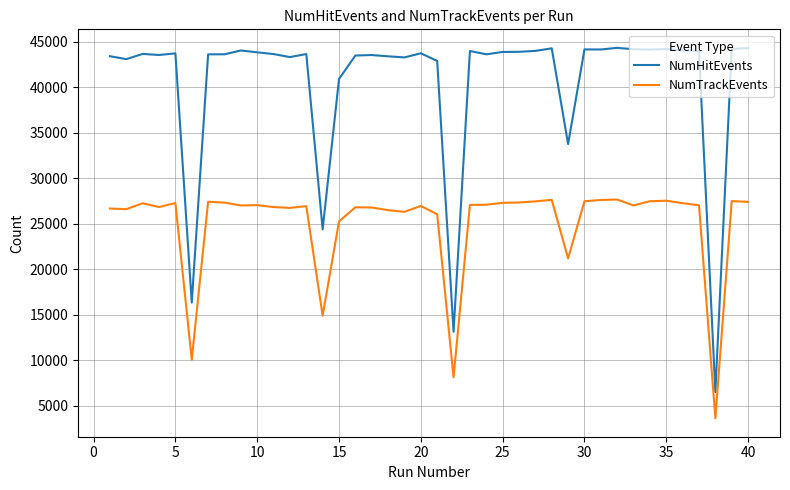

What is the difference between the maximum and minimum values in the NumHitEvents series?

37824